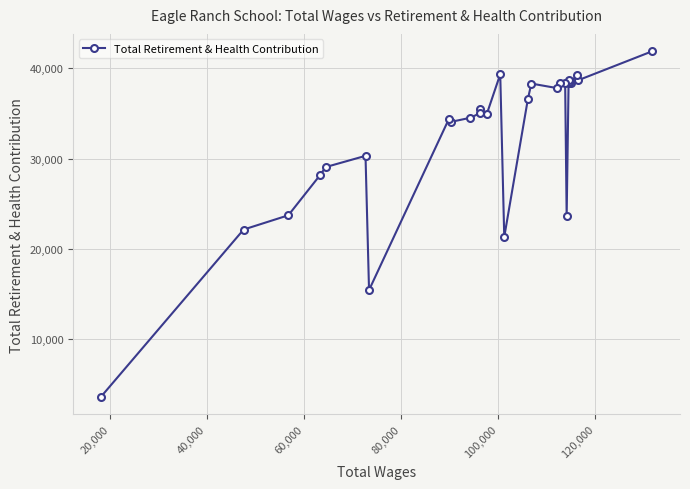

Count the number of values greater than 35487.

14